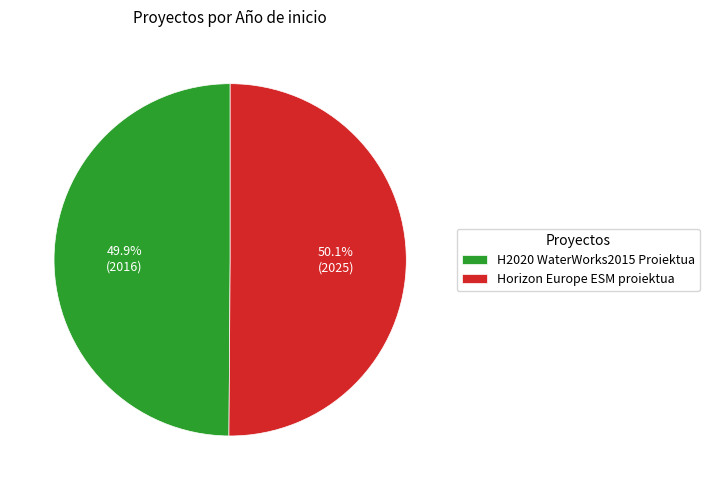

What percentage do H2020 WaterWorks2015 Proiektua and Horizon Europe ESM proiektua together represent?

100.0%